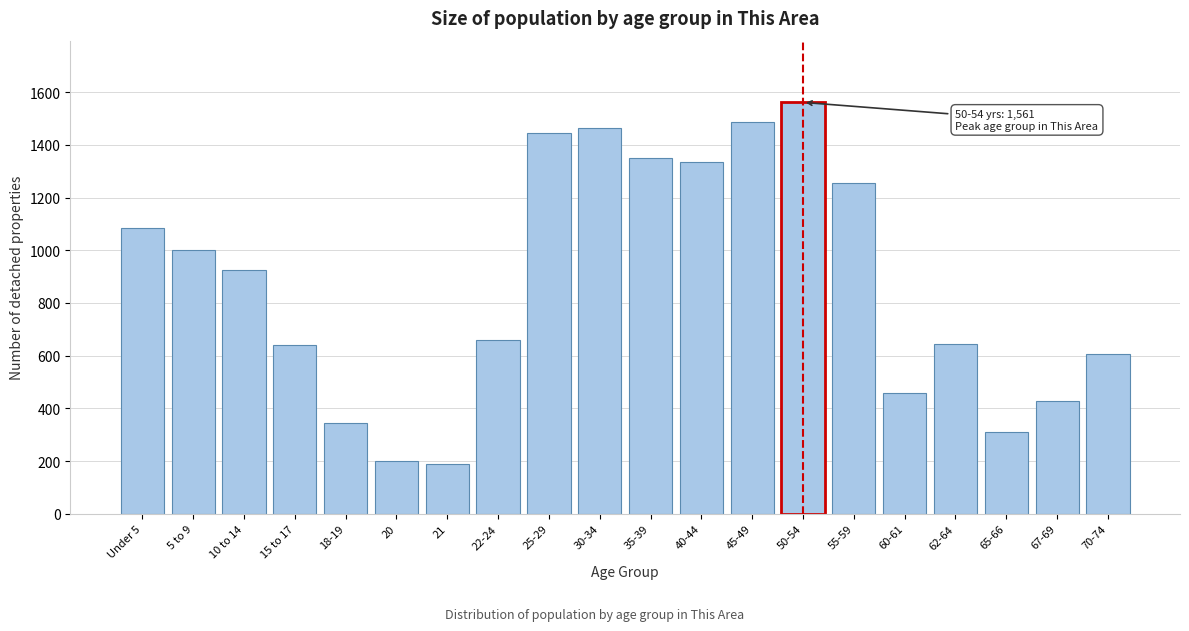

What is the ratio of the value at 55-59 to the value at 10 to 14?

1.4